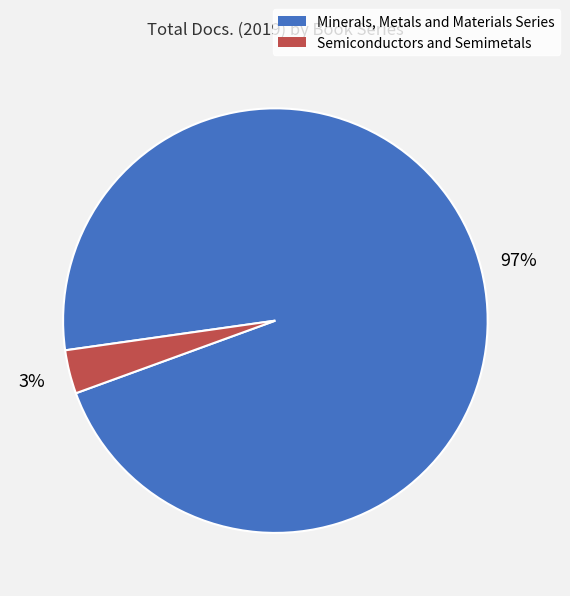

Which slice is the smallest?

Semiconductors and Semimetals